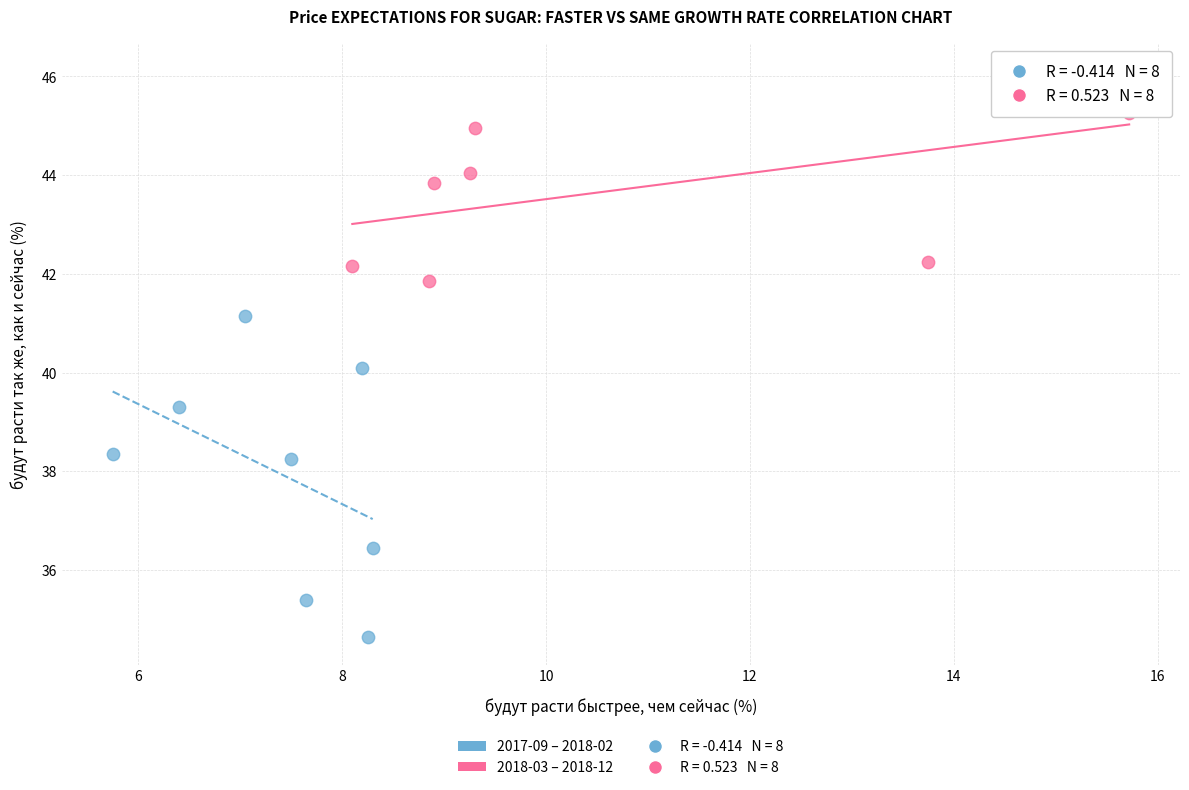

Which series reaches the maximum Y coordinate?

2018-03 – 2018-12